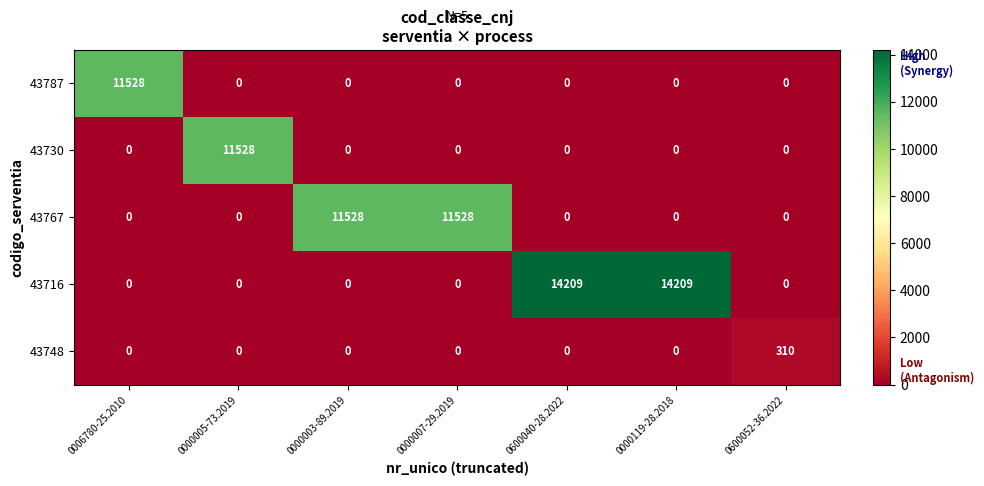

At how many categories does at least one series exceed 9992?

6